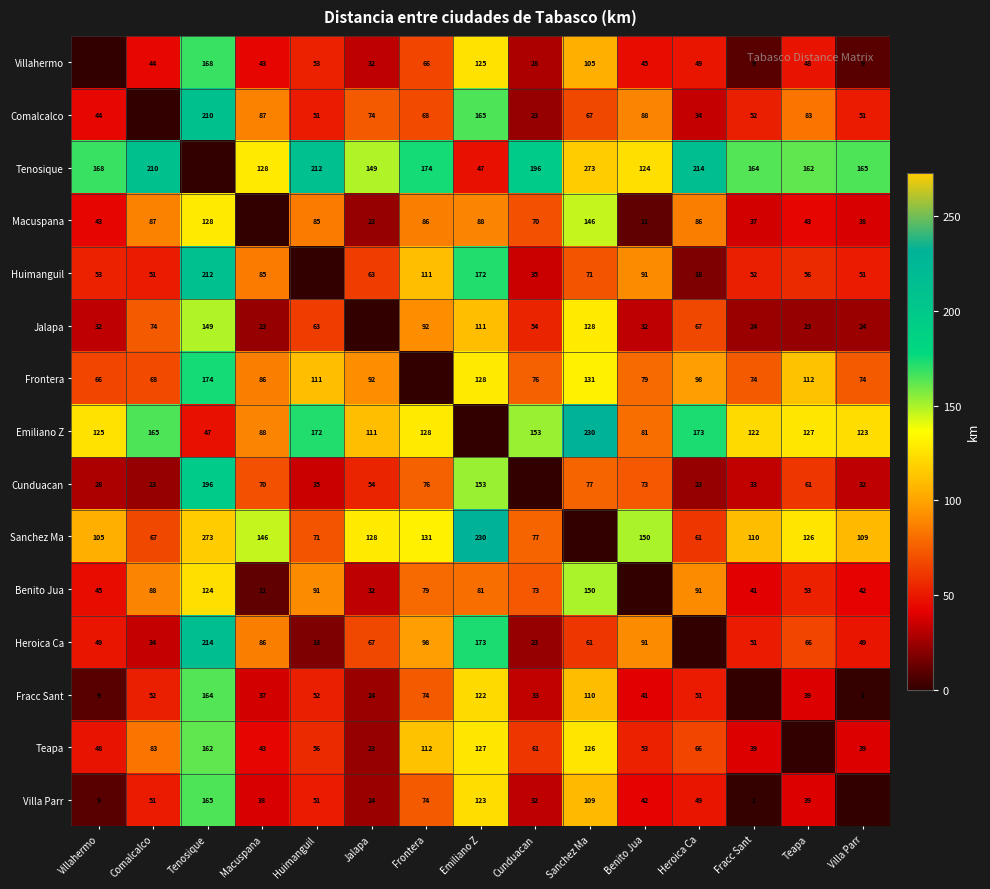

Is the value of Tenosique at Emiliano Z greater than the value of Cunduacan at Frontera?

No